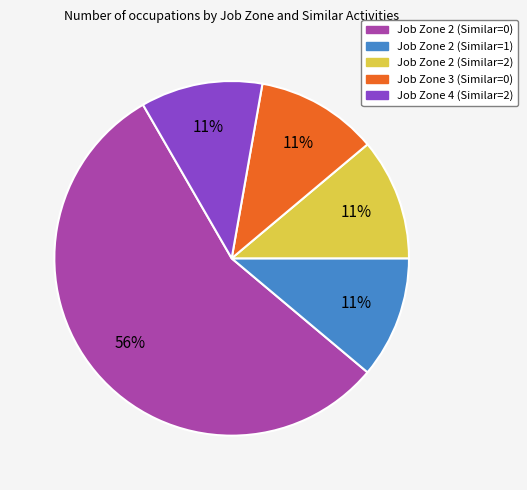

What percentage is the Job Zone 2 (Similar=1) slice, to the nearest percent?

11%